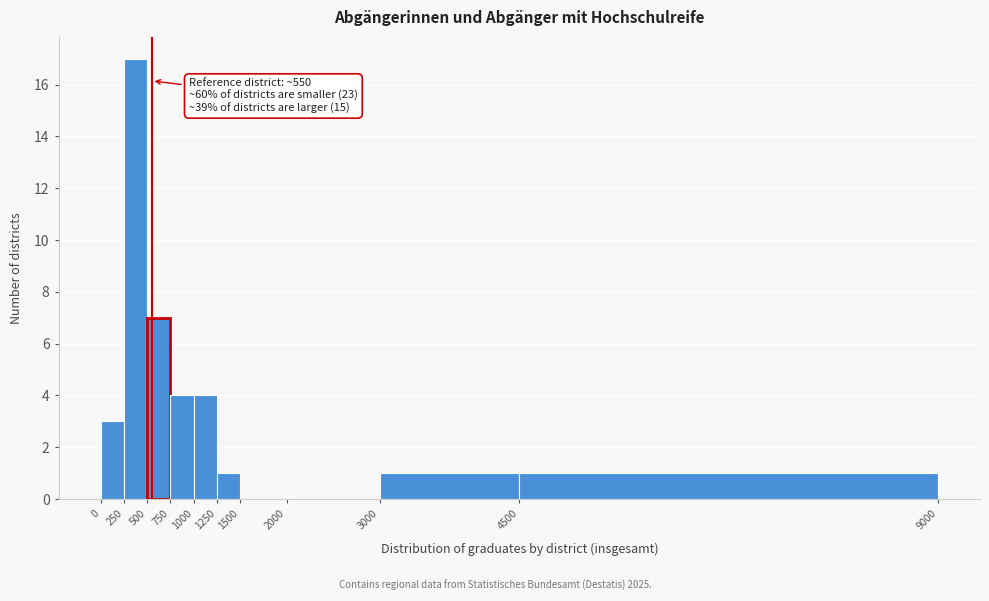

Which range on the x-axis has the tallest bar?

250 to 500